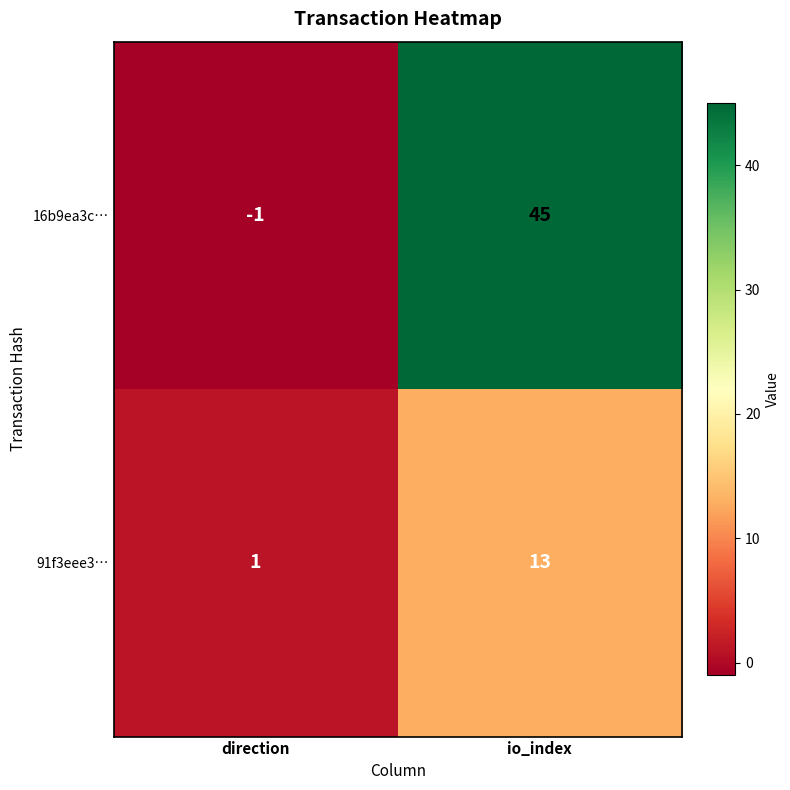

Which category has the highest value in the 16b9ea3c… series?

io_index